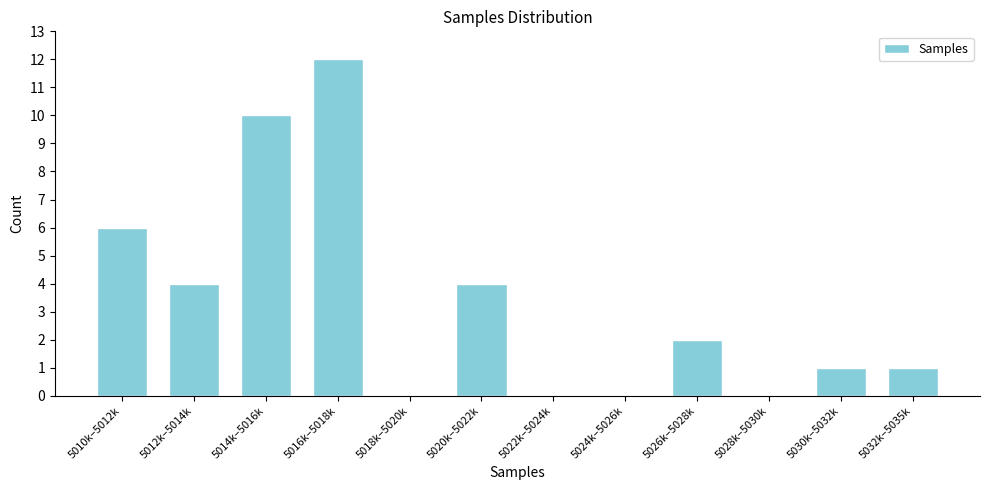

Reading left to right, what are all the values shown in this chart?

5010k–5012k=6	5012k–5014k=4	5014k–5016k=10	5016k–5018k=12	5018k–5020k=0	5020k–5022k=4	5022k–5024k=0	5024k–5026k=0	5026k–5028k=2	5028k–5030k=0	5030k–5032k=1	5032k–5035k=1